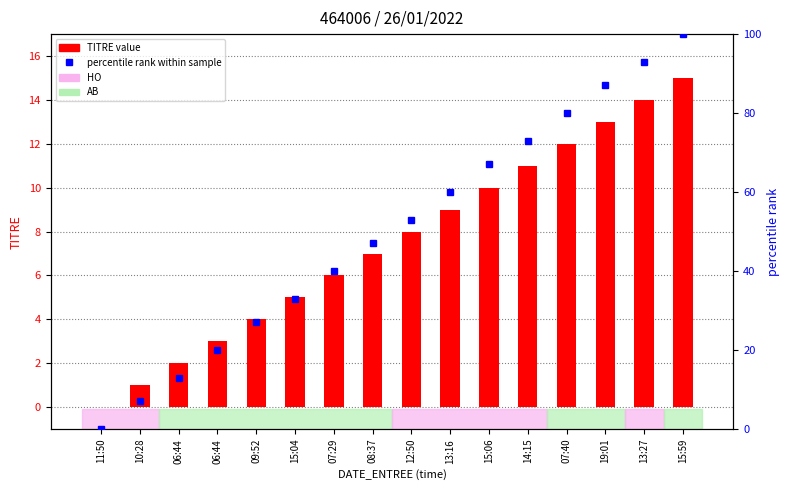

What is the label of the 7th bar from the right?

13:16